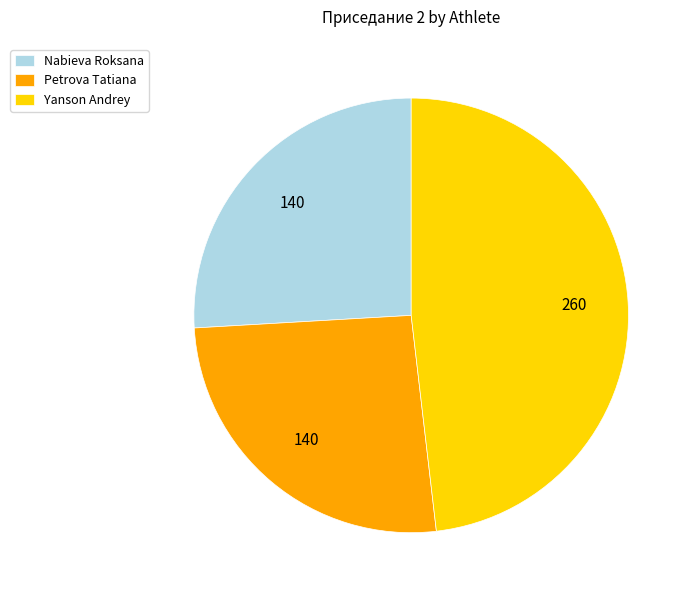

Combined, do Yanson Andrey and Nabieva Roksana account for over 50%?

Yes